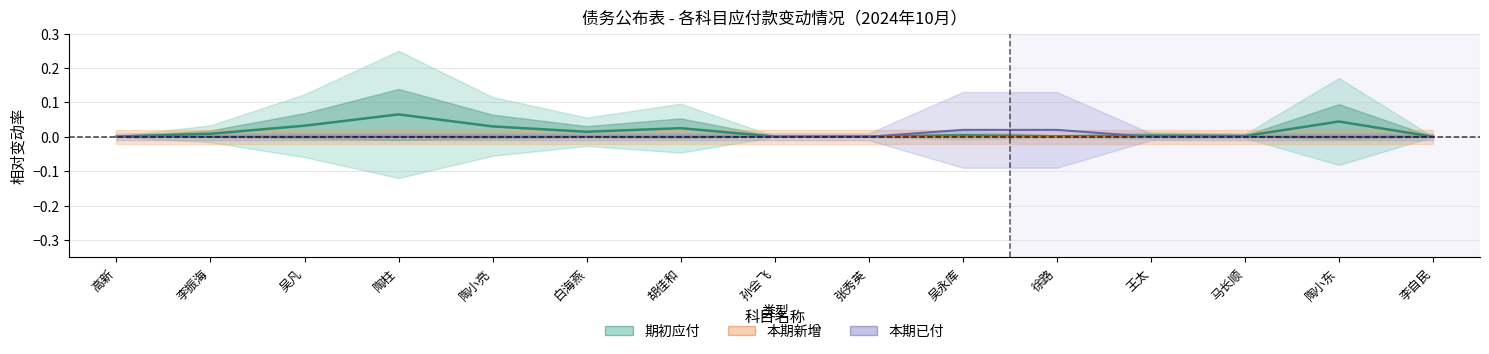

Which category has the lowest value in the 本期已付 series?

高新